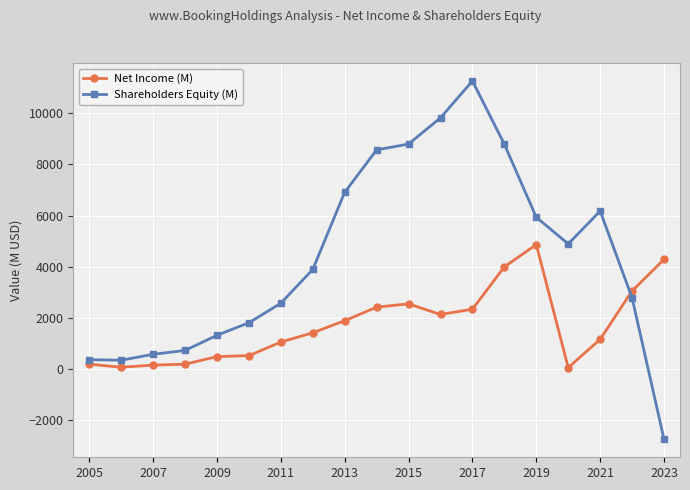

Rank the series by their maximum value, from highest to lowest.

Shareholders Equity (M), Net Income (M)